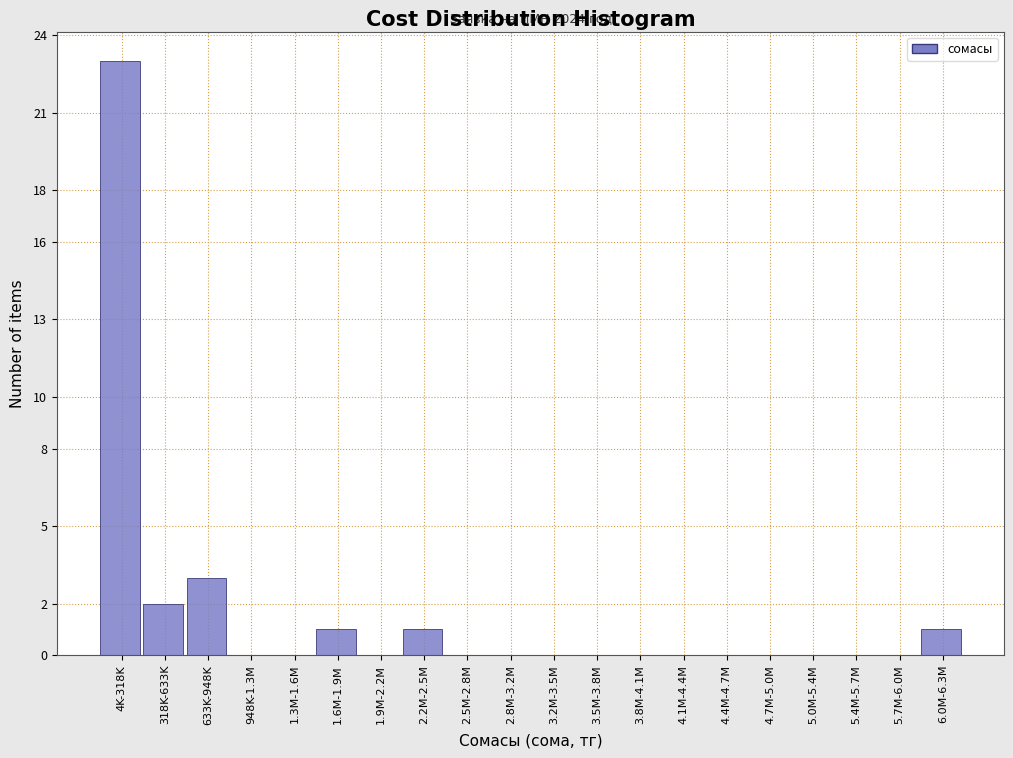

Reading left to right, what are all the values shown in this chart?

4K-318K=23	318K-633K=2	633K-948K=3	948K-1.3M=0	1.3M-1.6M=0	1.6M-1.9M=1	1.9M-2.2M=0	2.2M-2.5M=1	2.5M-2.8M=0	2.8M-3.2M=0	3.2M-3.5M=0	3.5M-3.8M=0	3.8M-4.1M=0	4.1M-4.4M=0	4.4M-4.7M=0	4.7M-5.0M=0	5.0M-5.4M=0	5.4M-5.7M=0	5.7M-6.0M=0	6.0M-6.3M=1